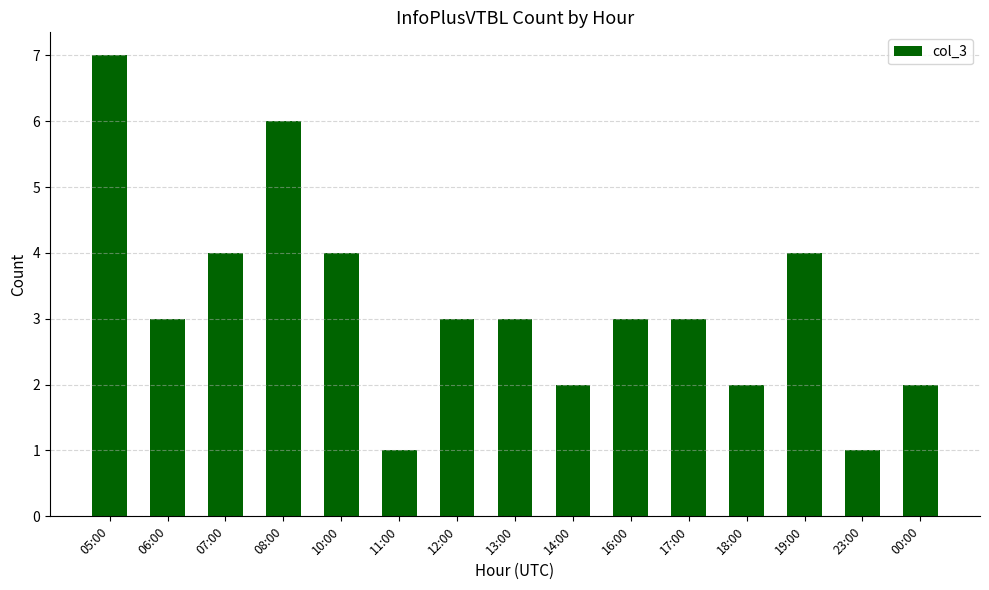

What value does the data have at 18:00?

2